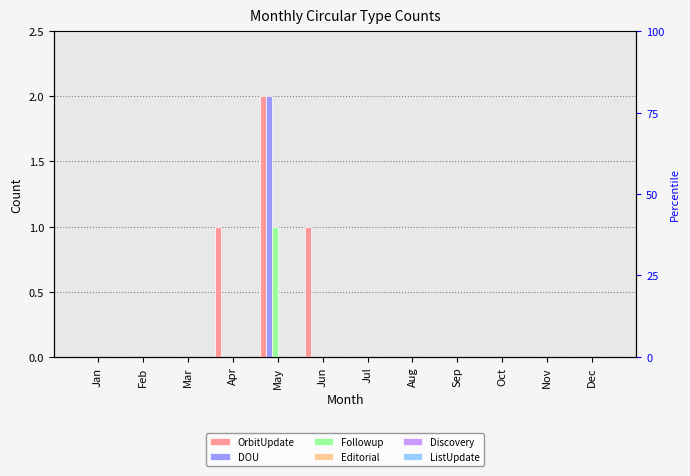

What are all the series names shown in the legend?

OrbitUpdate, DOU, Followup, Editorial, Discovery, ListUpdate